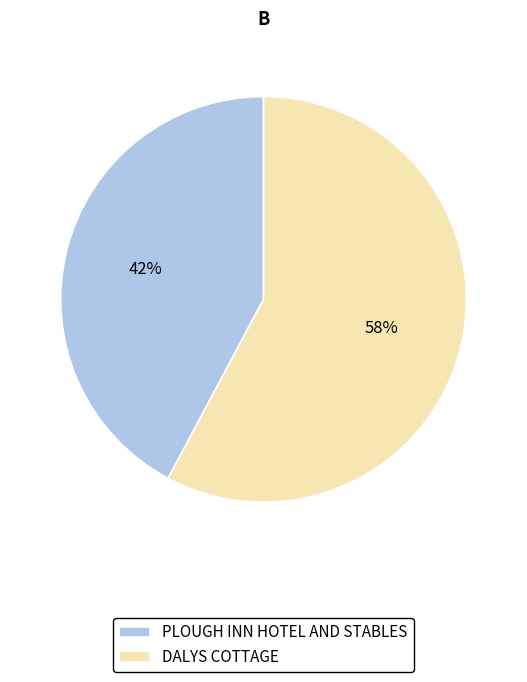

How many slices are in this pie chart?

2